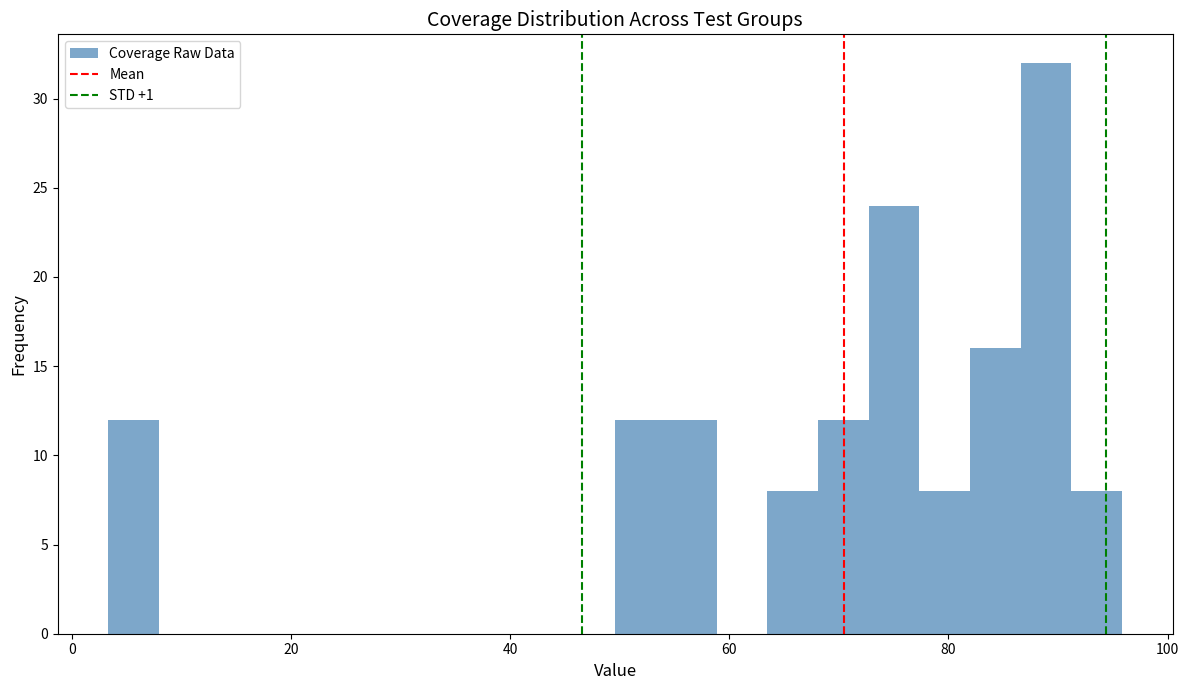

Read against the x-axis, roughly where is the centre of the tallest bar?

88